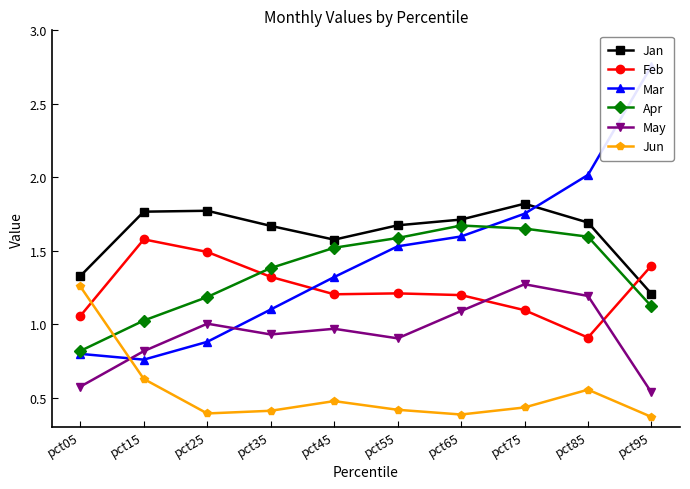

Which series has the largest range (max minus min)?

Mar